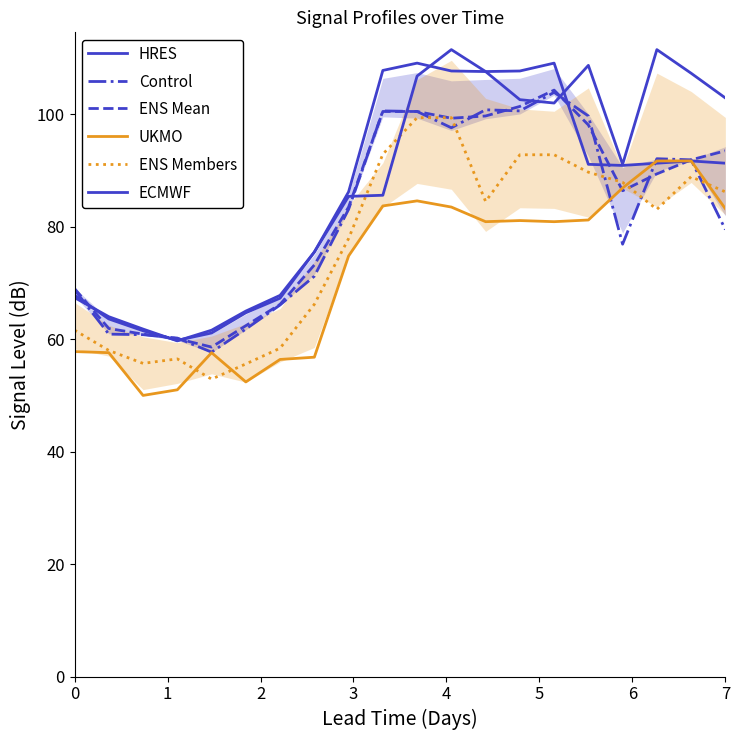

Is it true that HRES equals 138.7 at 16?

False